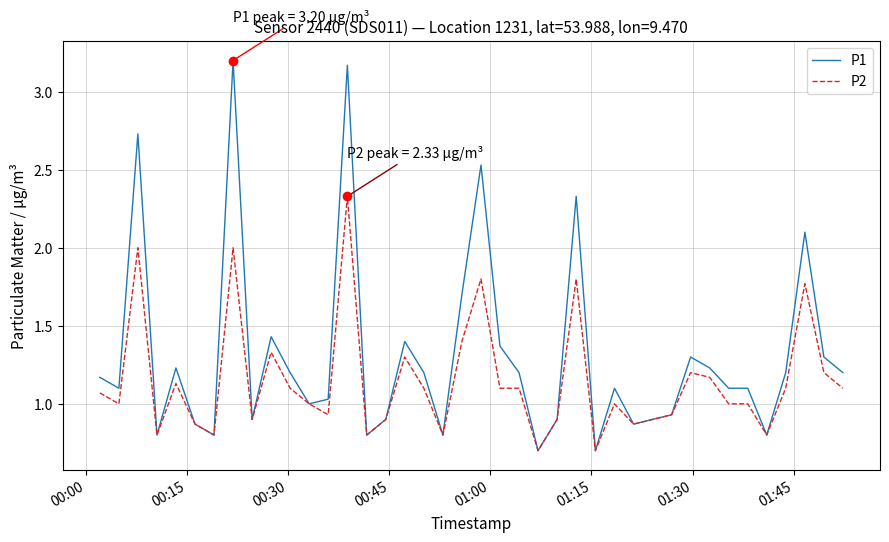

Which series has the largest total across all categories?

P1